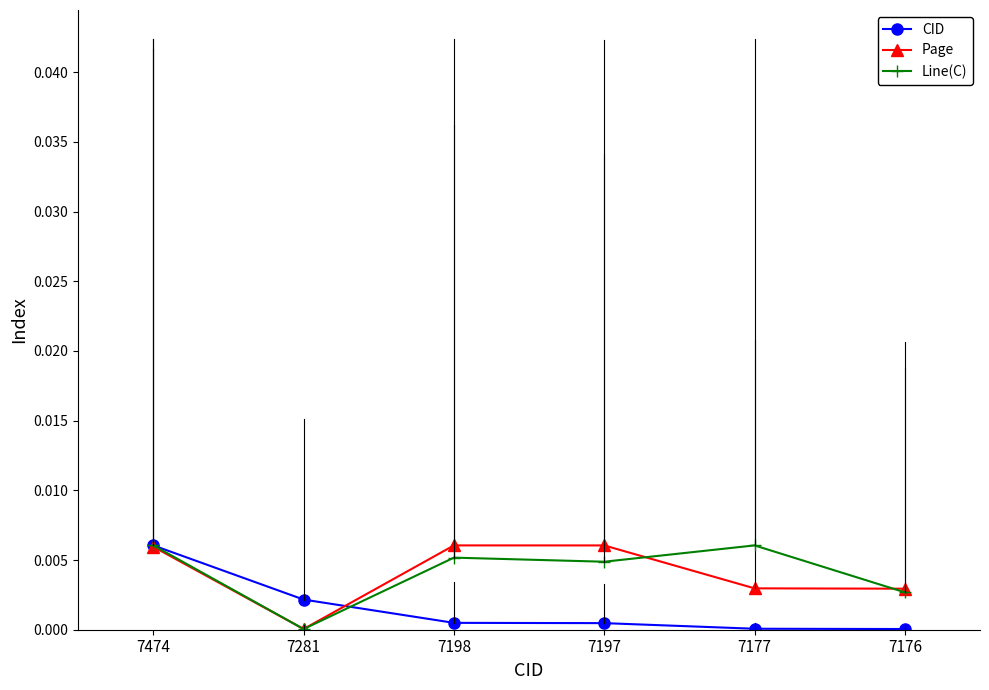

Which series ends up on top after the final intersection of CID and Line(C)?

Line(C)